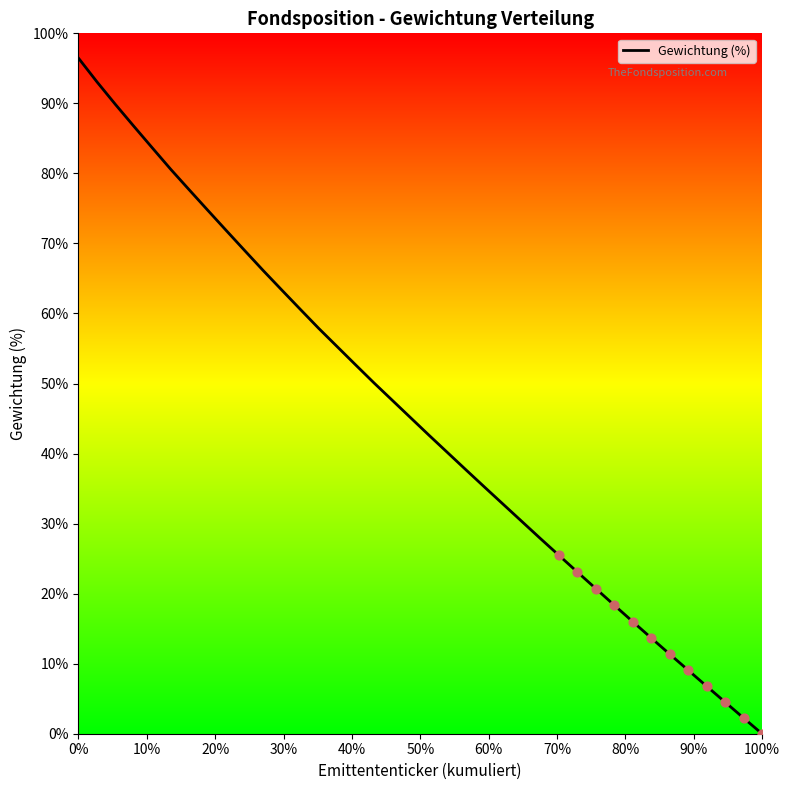

What is the greatest value displayed?

96.5